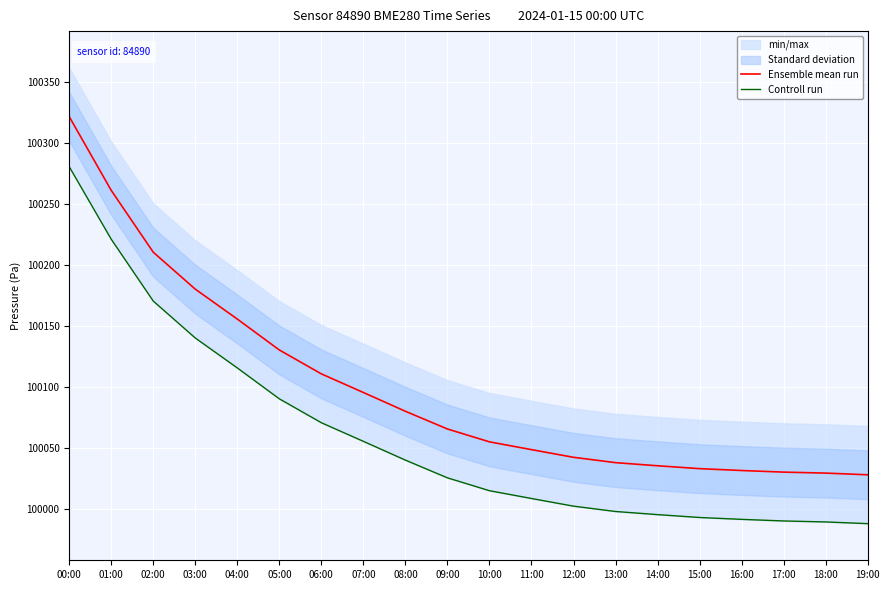

Is it true that Controll run equals 100280.5 at 00:00?

True